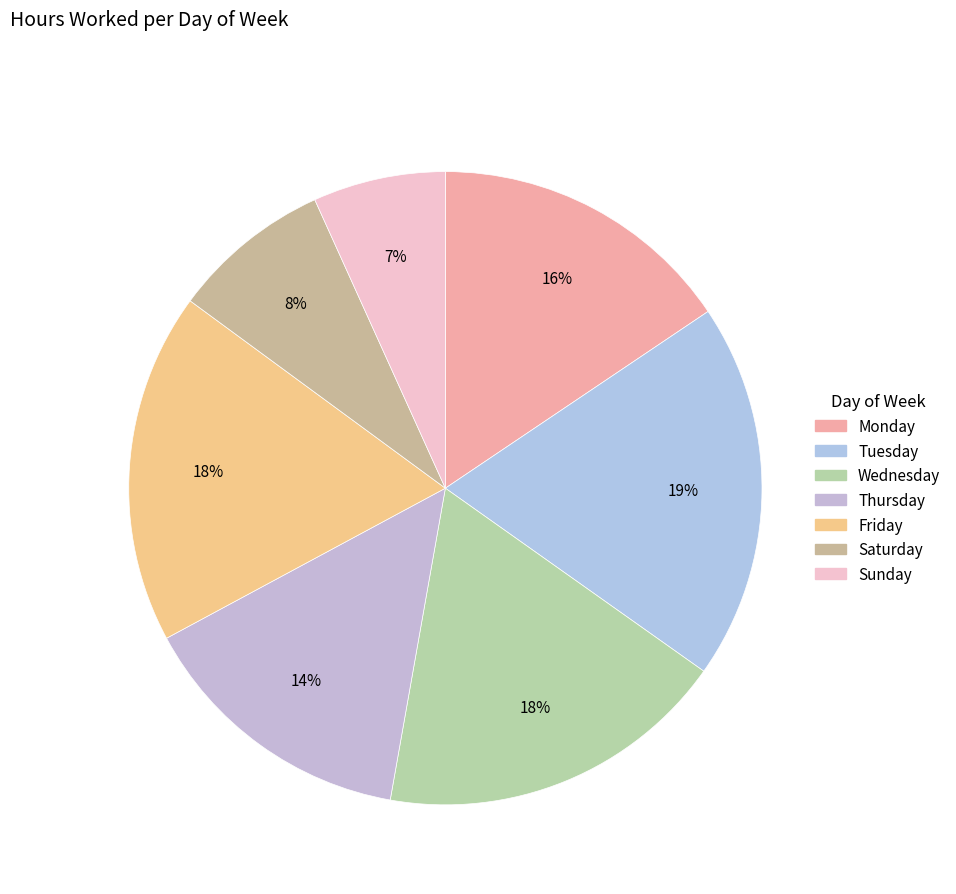

How many slices are in this pie chart?

7